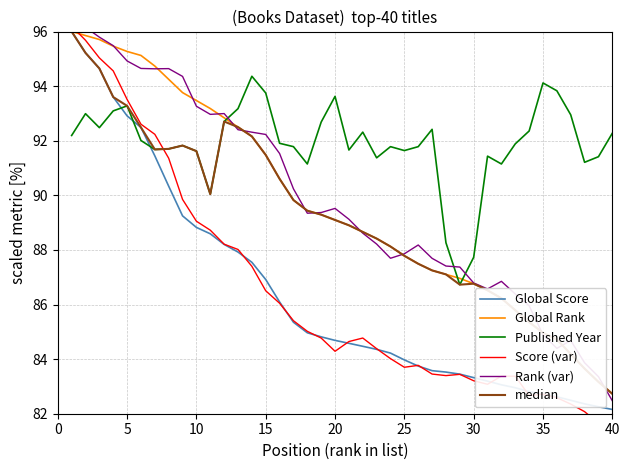

True or false: Global Score and Published Year cross at least once.

True